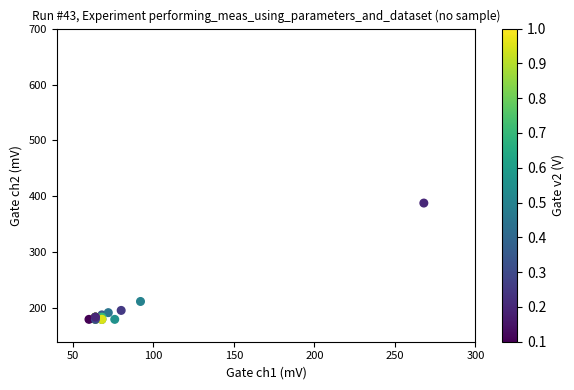

What Y value in the scatter plot is closest to 284?

212